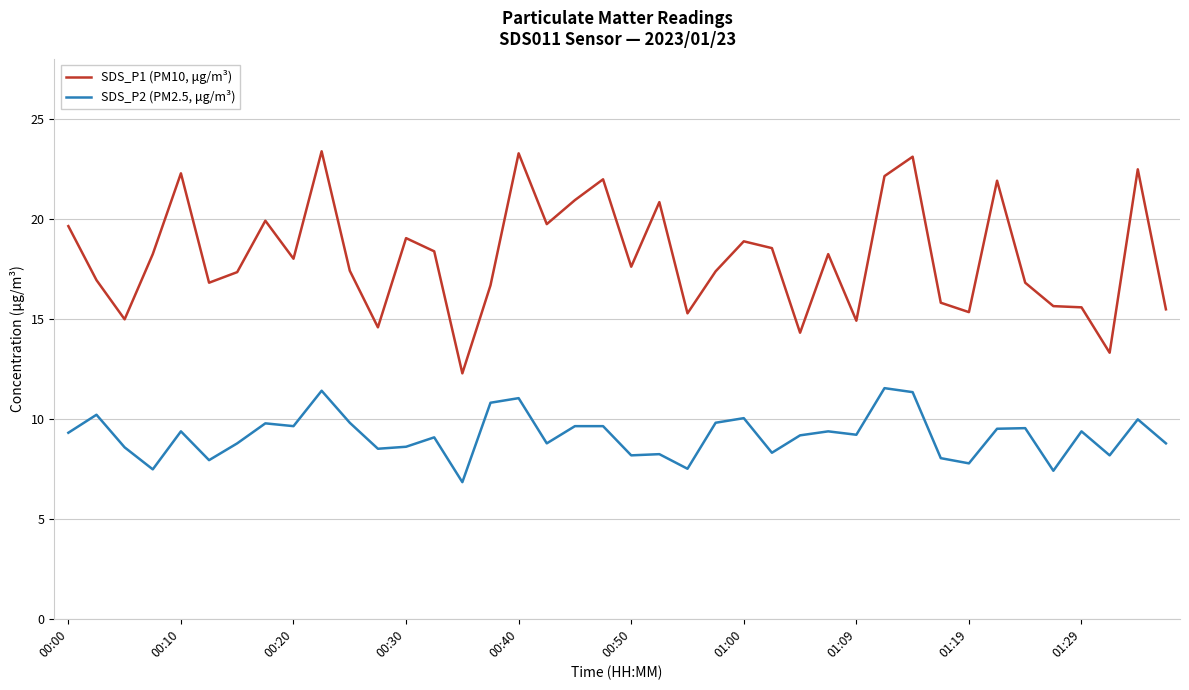

True or false: SDS_P2 (PM2.5, μg/m³) and SDS_P1 (PM10, μg/m³) cross at least once.

False